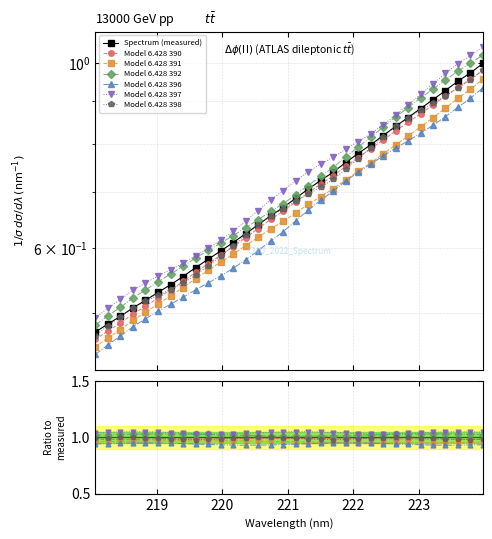

What is the value of the 22nd point from the left?

0.8